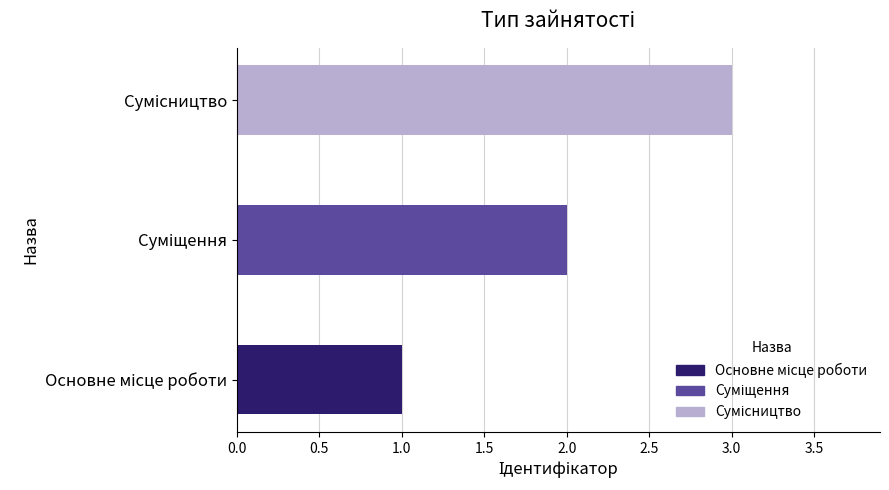

At which category does the chart reach its peak across all series?

Сумісництво